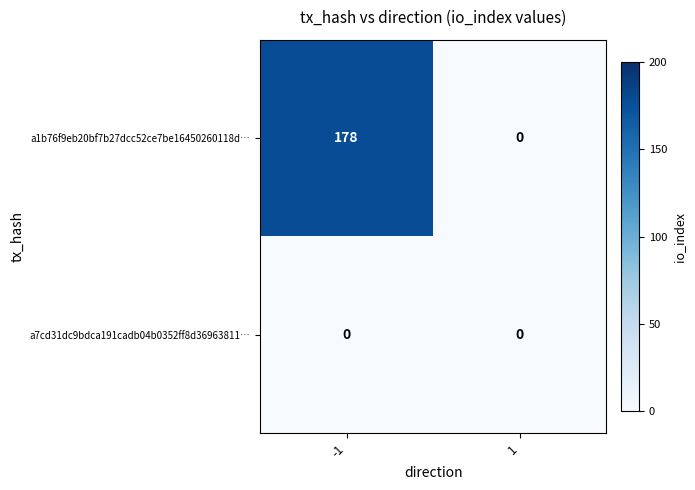

Reading left to right, extract all data points from this chart.

a1b76f9eb20bf7b27dcc52ce7be16450260118d…: -1=178	1=0
a7cd31dc9bdca191cadb04b0352ff8d36963811…: -1=0	1=0